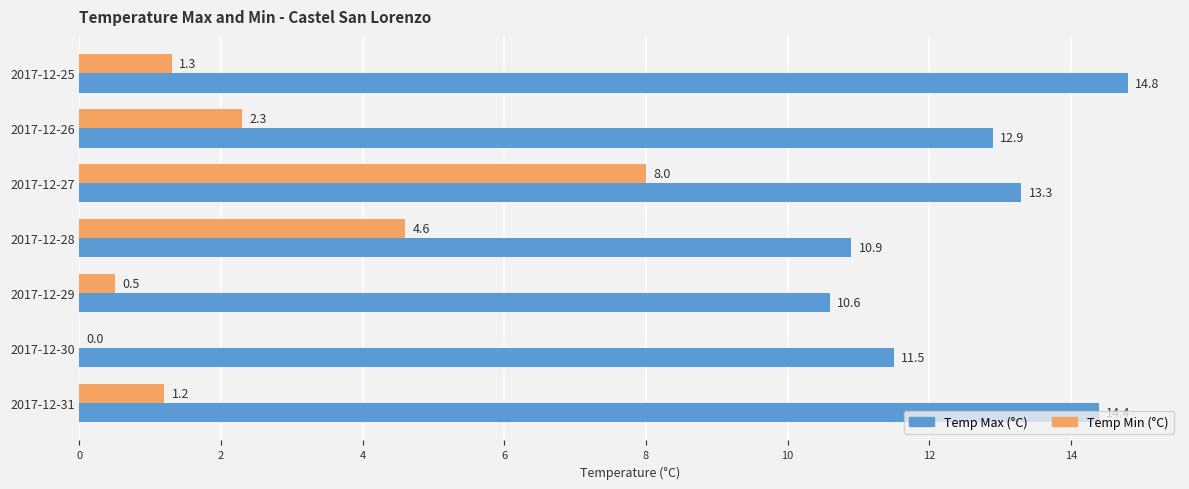

What is the sum of the Temp Max (°C) values at 2017-12-25 and 2017-12-30?

26.3